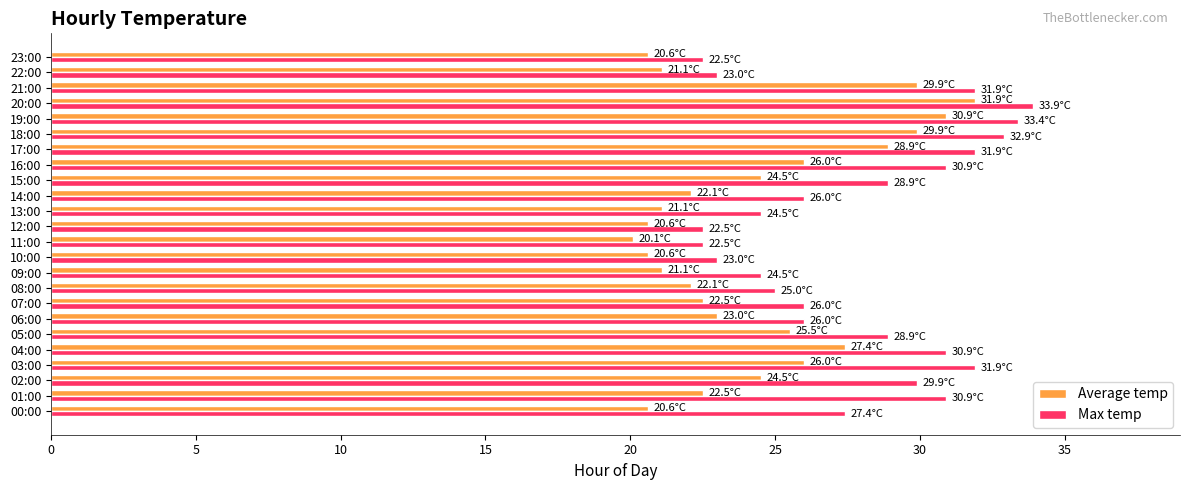

What is the minimum value shown in the chart?

20.1